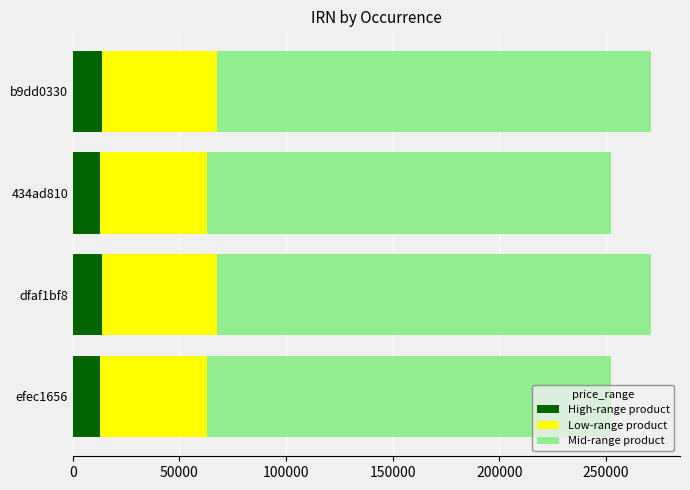

What is the highest value of the High-range product series?

13558